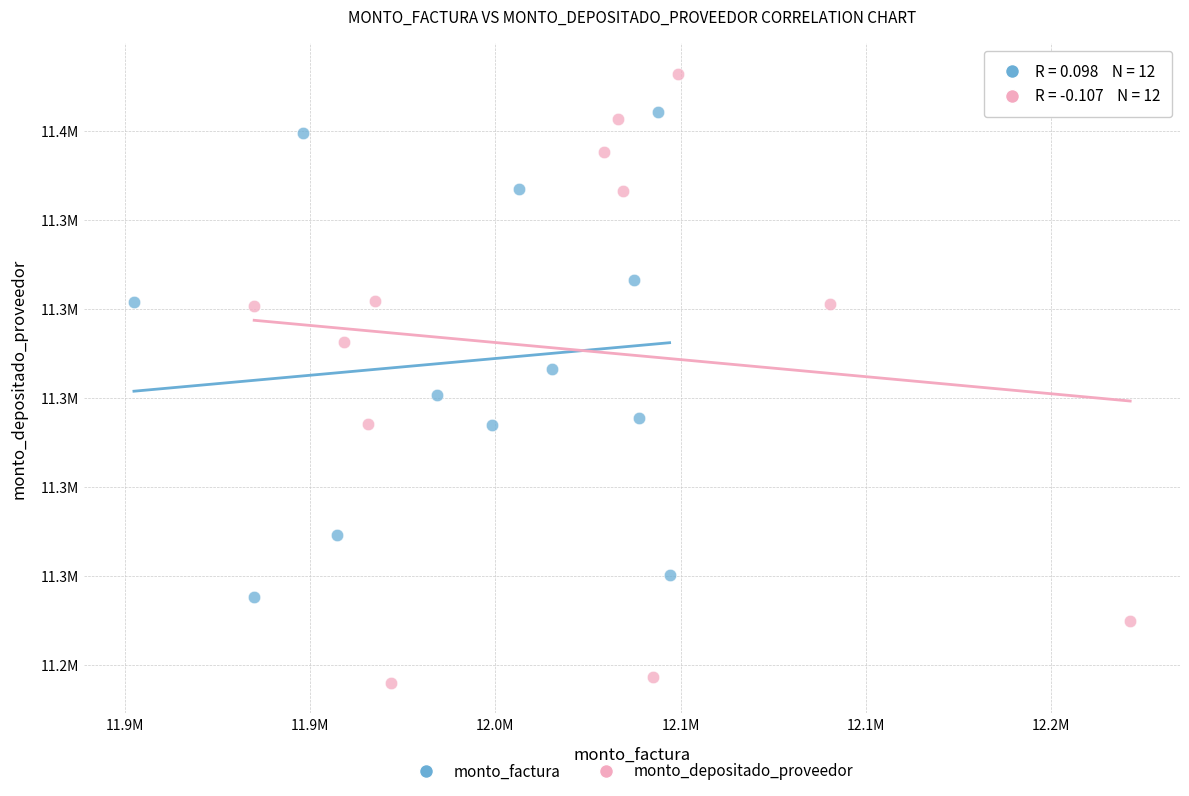

What are all the series names shown in the legend?

monto_factura, monto_depositado_proveedor